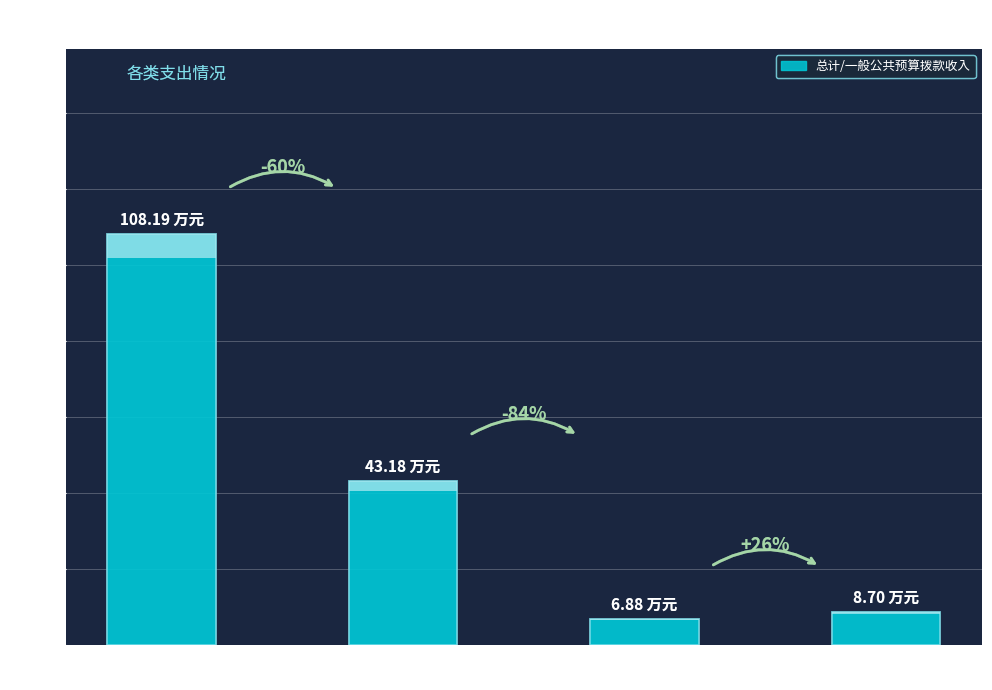

Reading left to right, list all the values displayed in this chart.

108.2	43.2	6.9	8.7